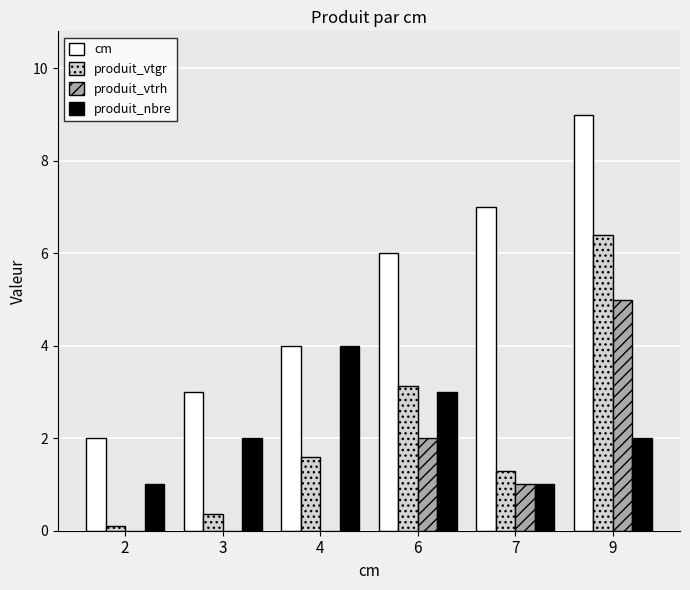

At which category is the sum across all series the highest?

9